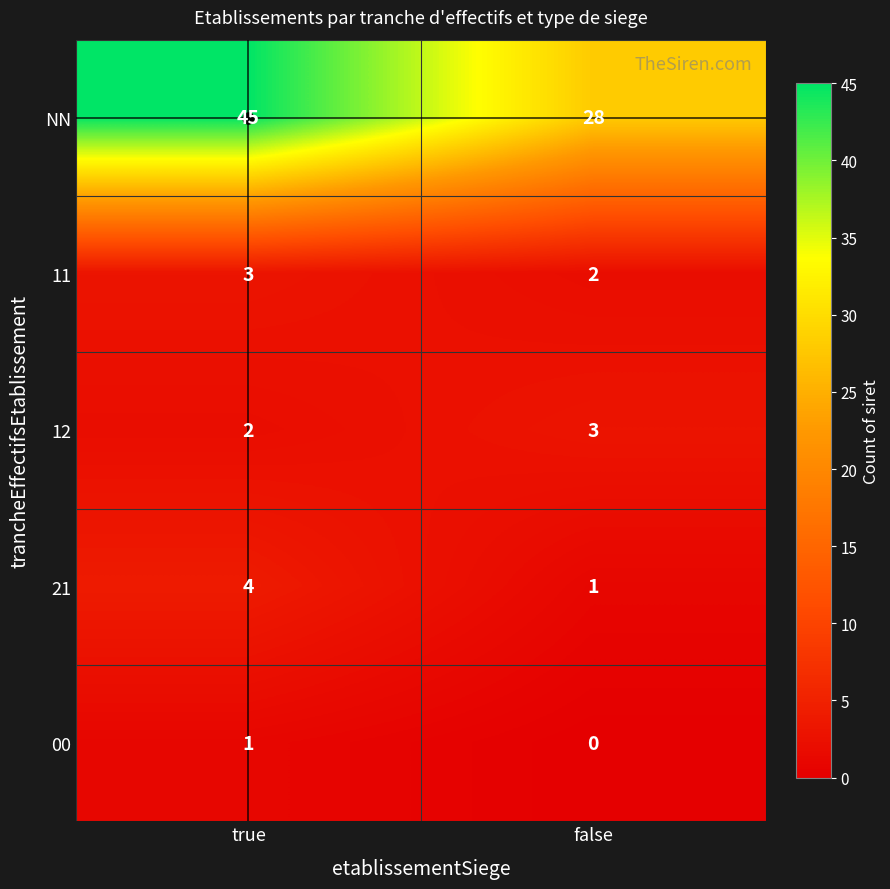

What is the total value across all series at true?

55